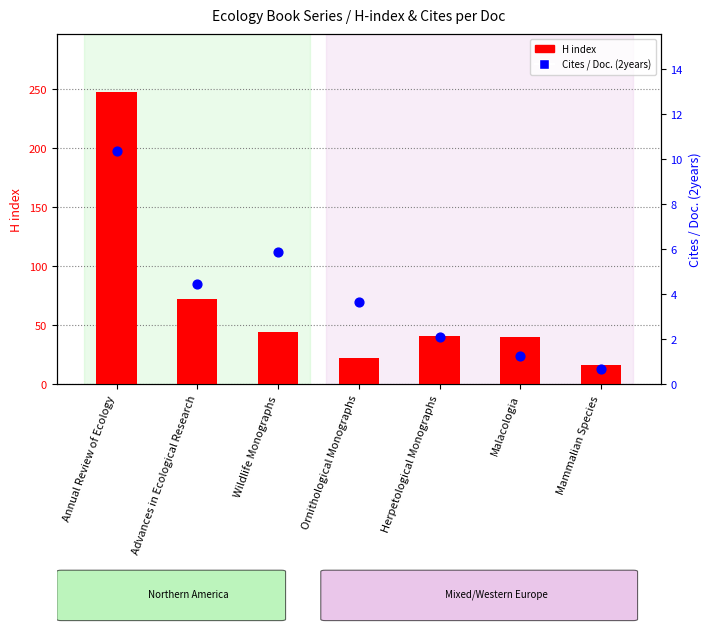

Which series has the widest spread of Y values?

H index